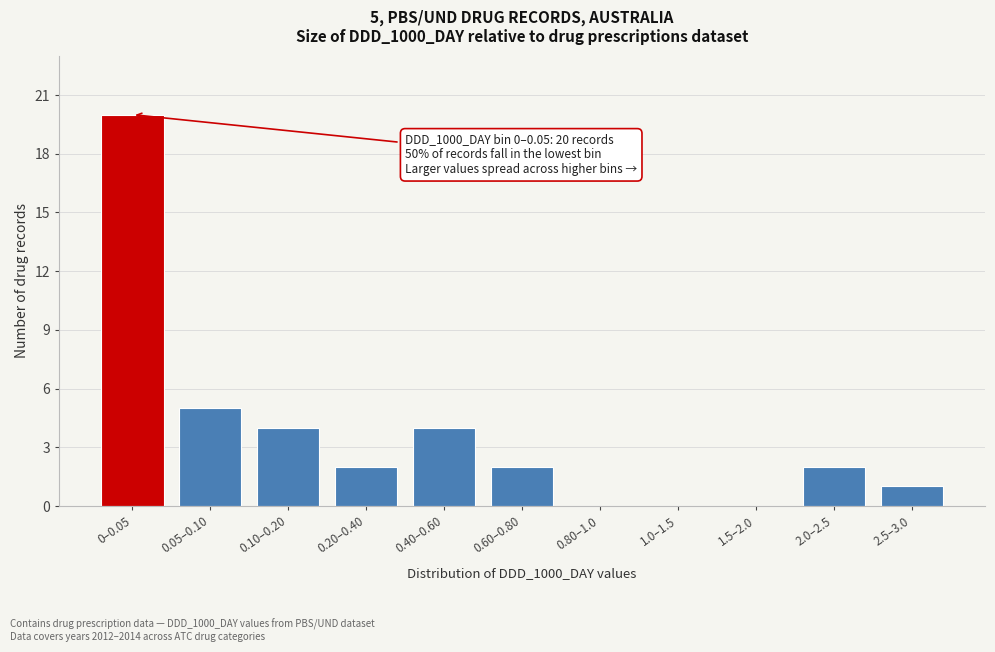

Reading left to right, list all the values displayed in this chart.

0–0.05=20	0.05–0.10=5	0.10–0.20=4	0.20–0.40=2	0.40–0.60=4	0.60–0.80=2	0.80–1.0=0	1.0–1.5=0	1.5–2.0=0	2.0–2.5=2	2.5–3.0=1